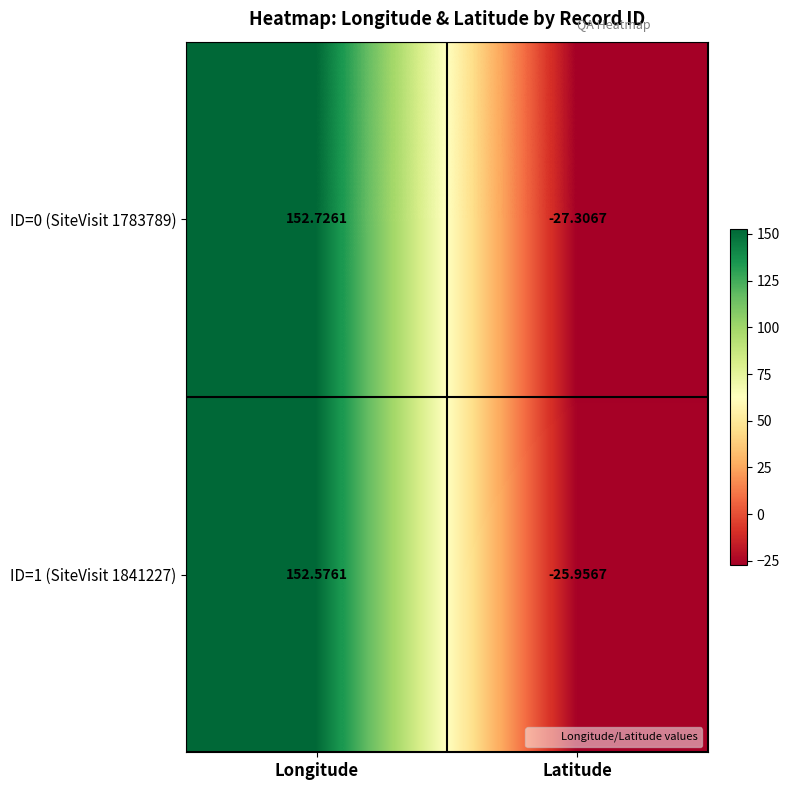

Between Longitude and Latitude, which series saw the biggest shift?

ID=0 (SiteVisit 1783789)